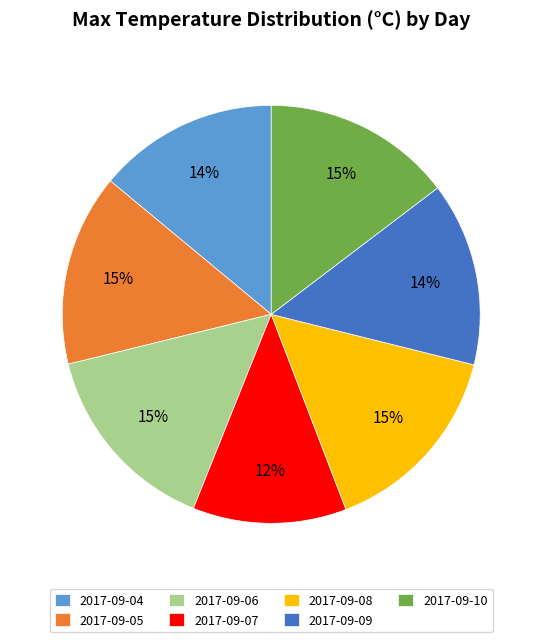

What is the ratio of the value at 2017-09-05 to the value at 2017-09-06?

1.0